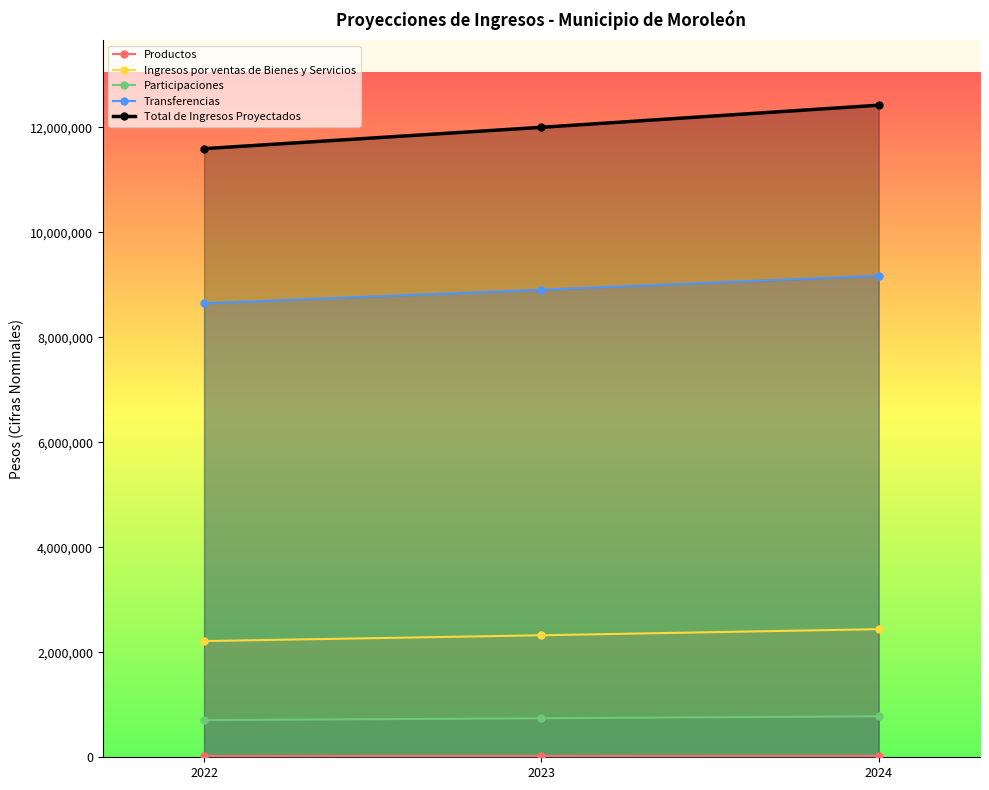

How many lines are shown in the chart?

5